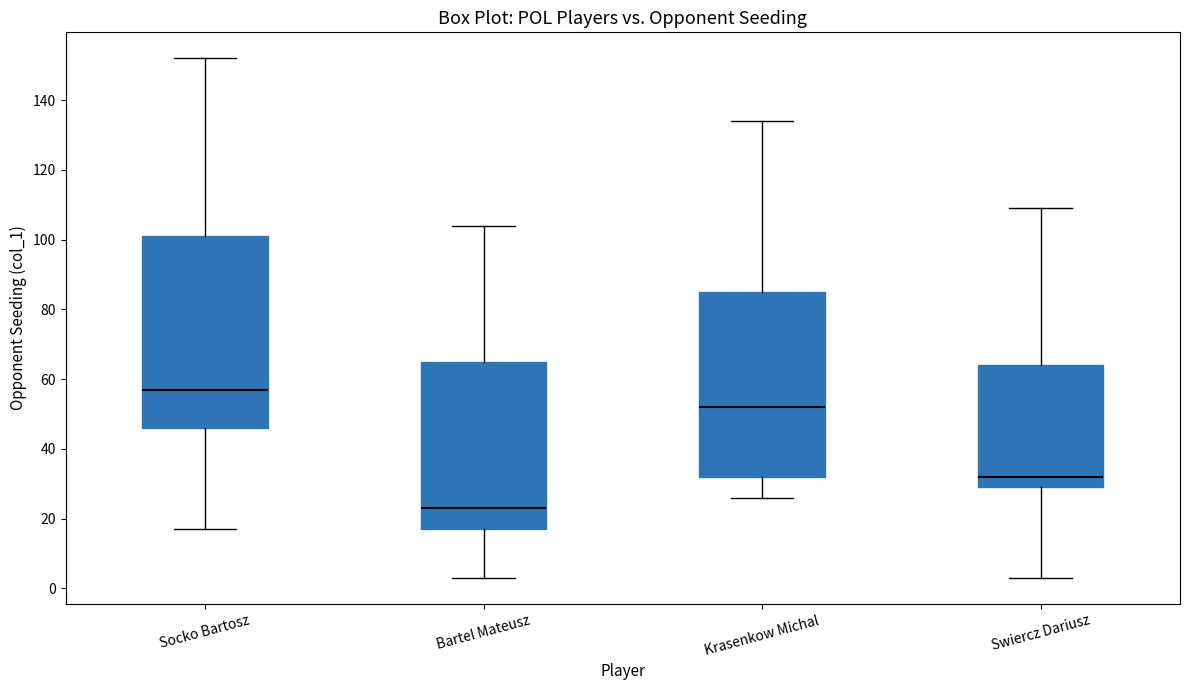

Where is the lower edge of the box for Socko Bartosz on the y-axis? The values are not printed on the chart, so give them approximately, as read against the axis.

46